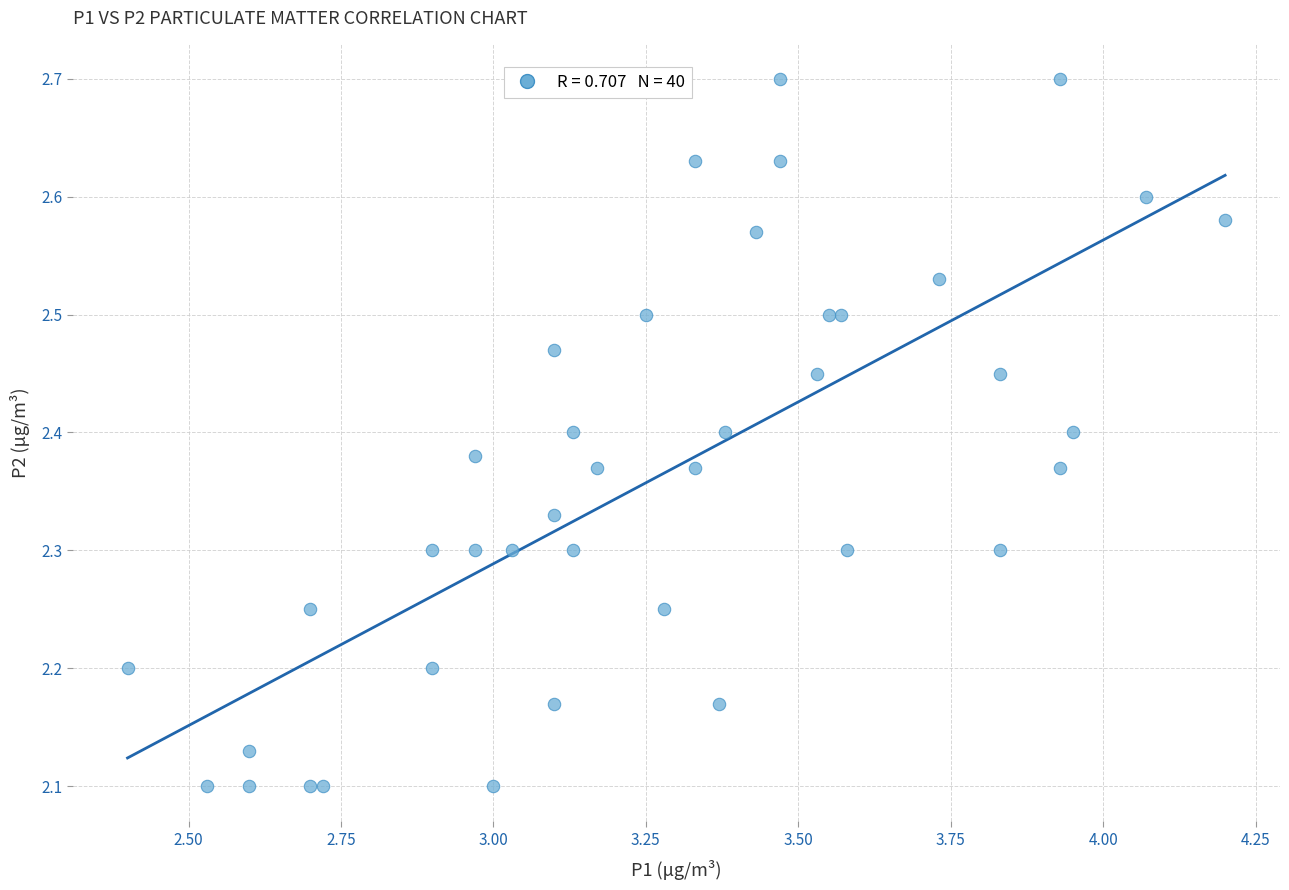

What is the range of X values (max minus min)?

1.8